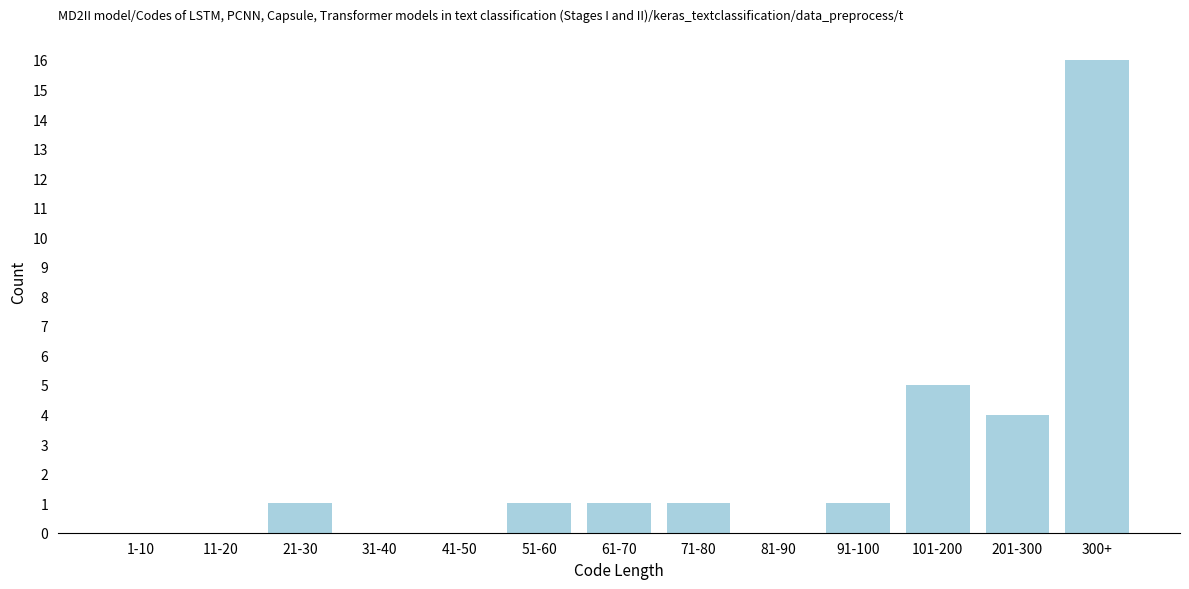

Reading right to left, extract all data points from this chart.

300+=16	201-300=4	101-200=5	91-100=1	81-90=0	71-80=1	61-70=1	51-60=1	41-50=0	31-40=0	21-30=1	11-20=0	1-10=0